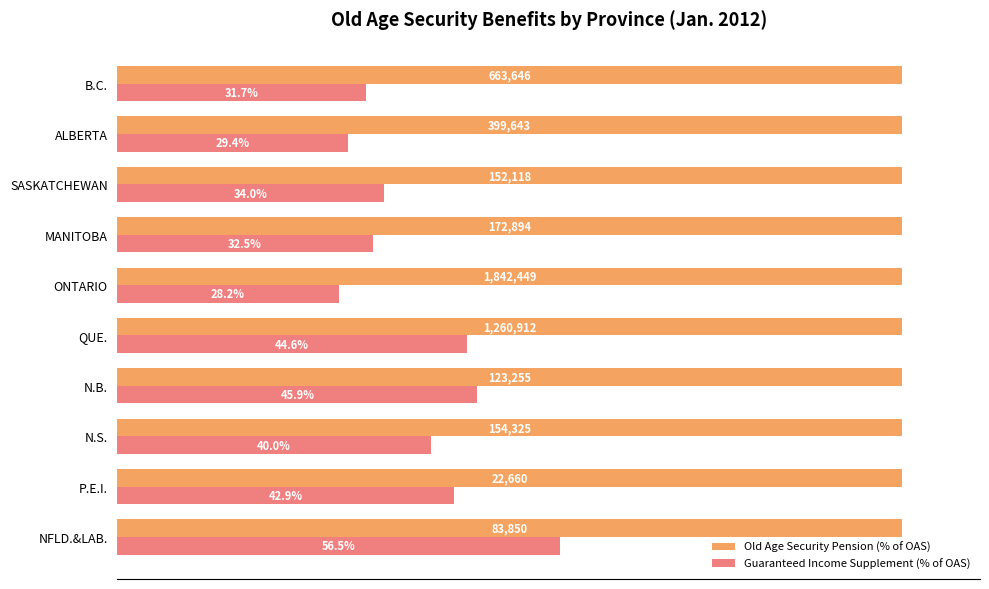

What are all the series names shown in the legend?

Old Age Security Pension (% of OAS), Guaranteed Income Supplement (% of OAS)